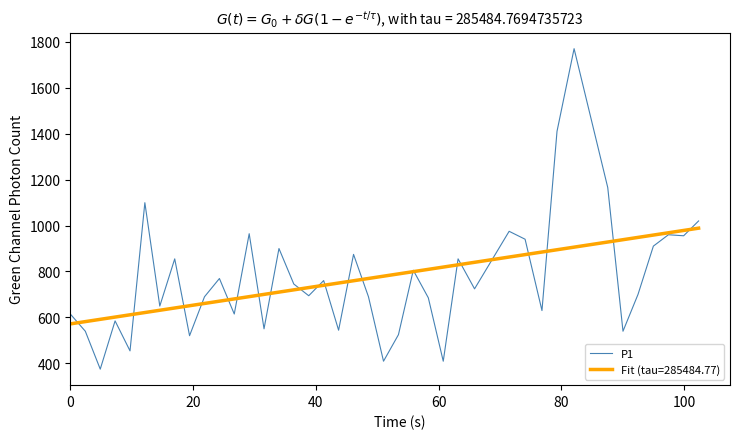

What is the lowest value of the P1 series?

375.0